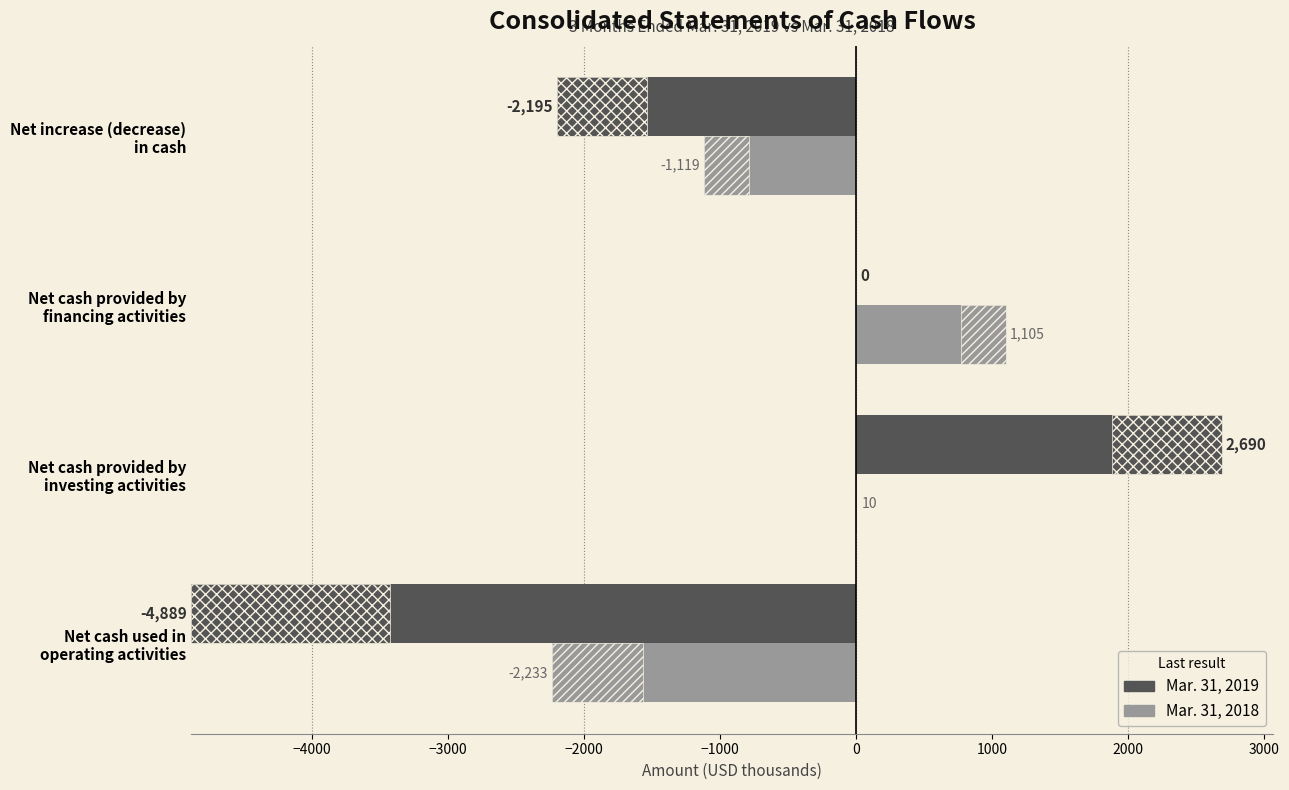

What is the maximum value for Mar. 31, 2018?

1105